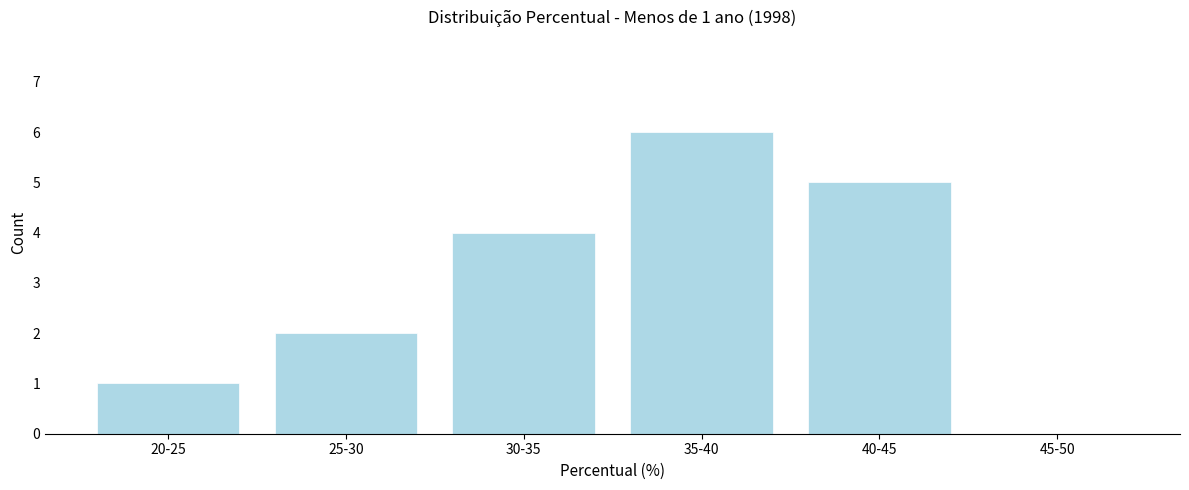

Reading right to left, what are all the values shown in this chart?

45-50=0	40-45=5	35-40=6	30-35=4	25-30=2	20-25=1